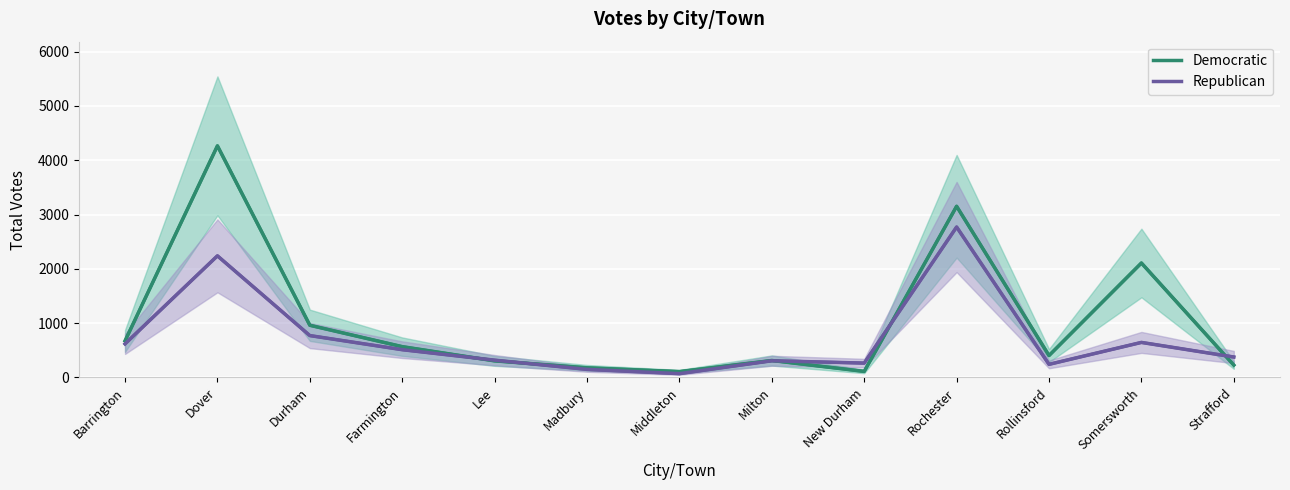

At which label does Democratic first exceed 402?

Barrington